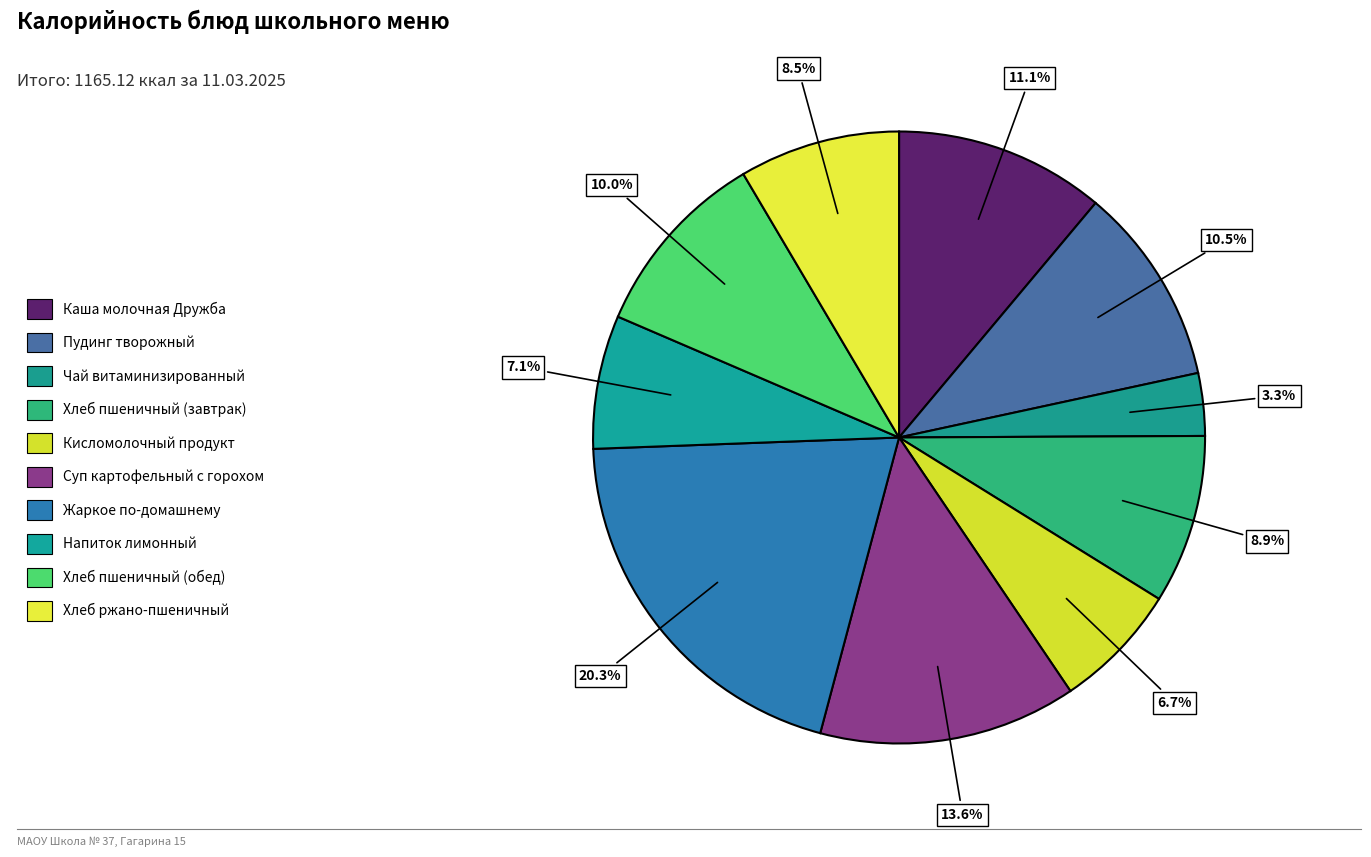

To the nearest percent, what is the difference between the largest and smallest slice percentages?

17%